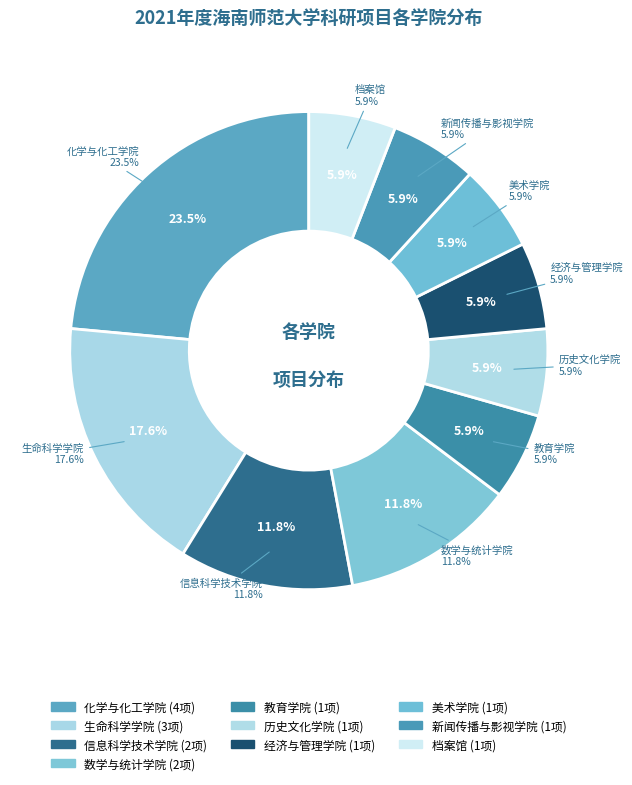

Rank the categories by value from lowest to highest.

教育学院, 历史文化学院, 经济与管理学院, 美术学院, 新闻传播与影视学院, 档案馆, 信息科学技术学院, 数学与统计学院, 生命科学学院, 化学与化工学院